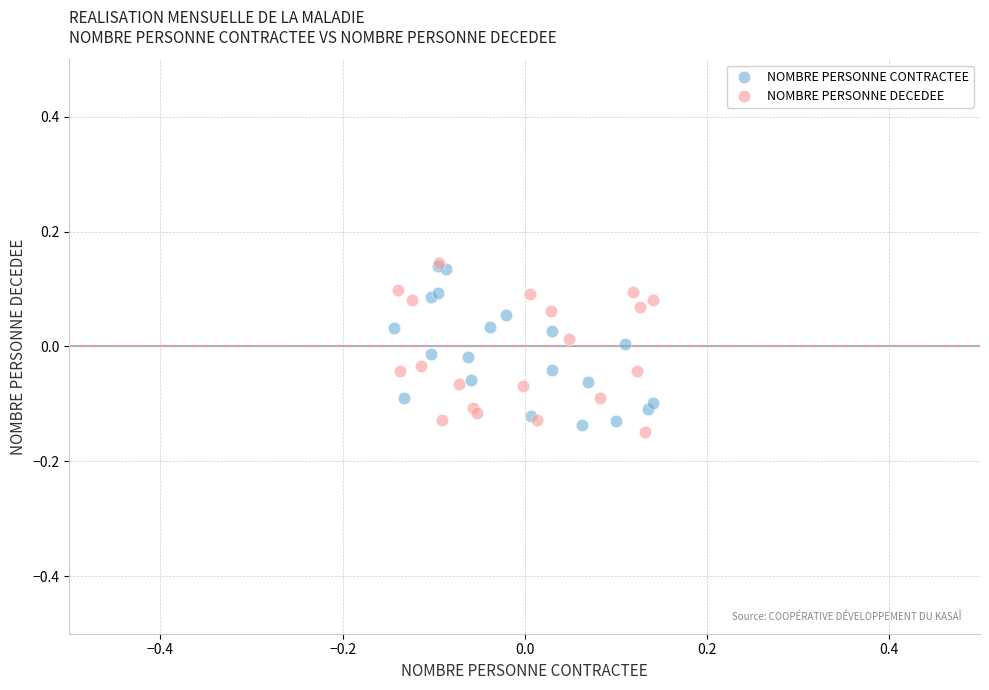

Which series has the largest Y range (max minus min)?

NOMBRE PERSONNE DECEDEE